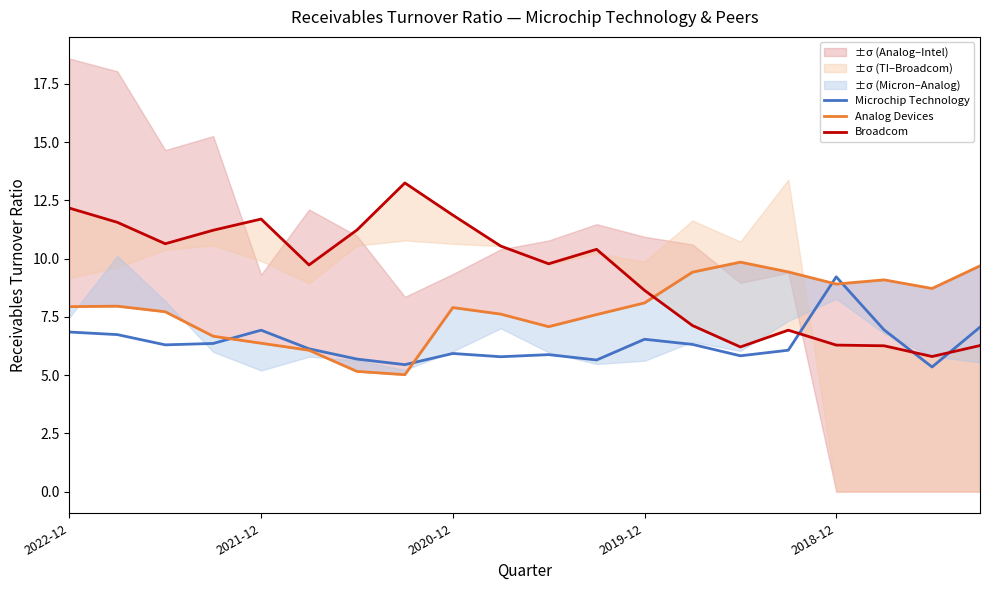

What is the difference between the second highest and second lowest values in the Microchip Technology series?

1.6